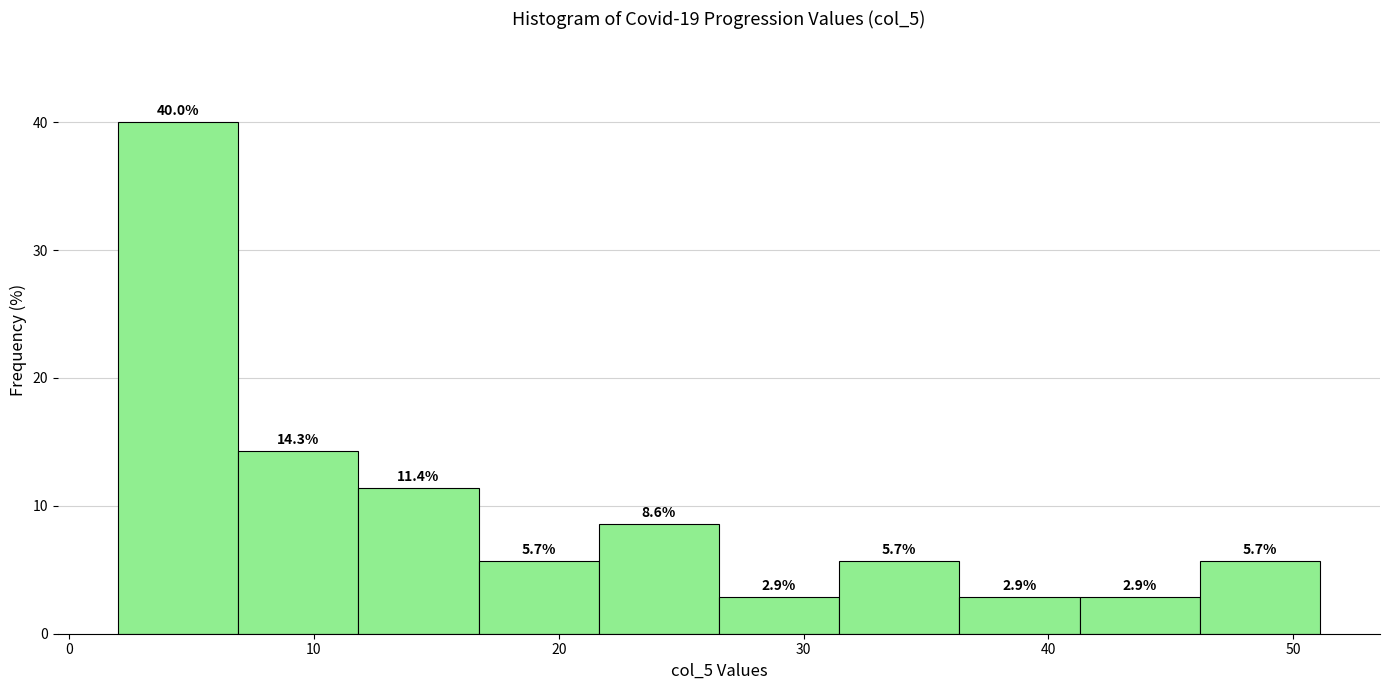

Which range on the x-axis has the tallest bar?

2 to 7